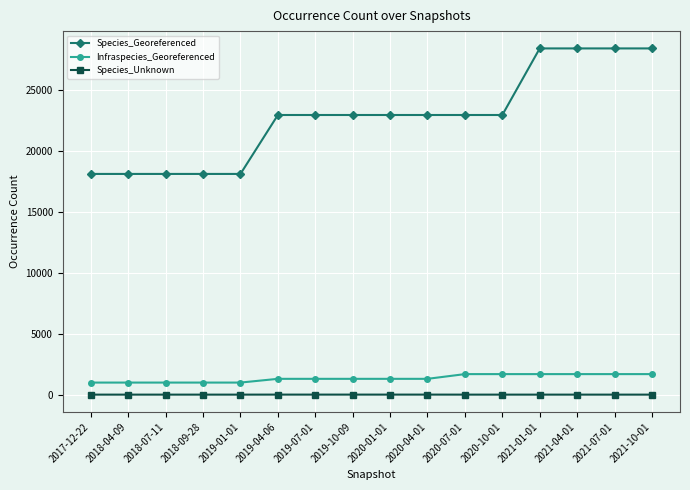

At how many categories does at least one series exceed 20352?

11